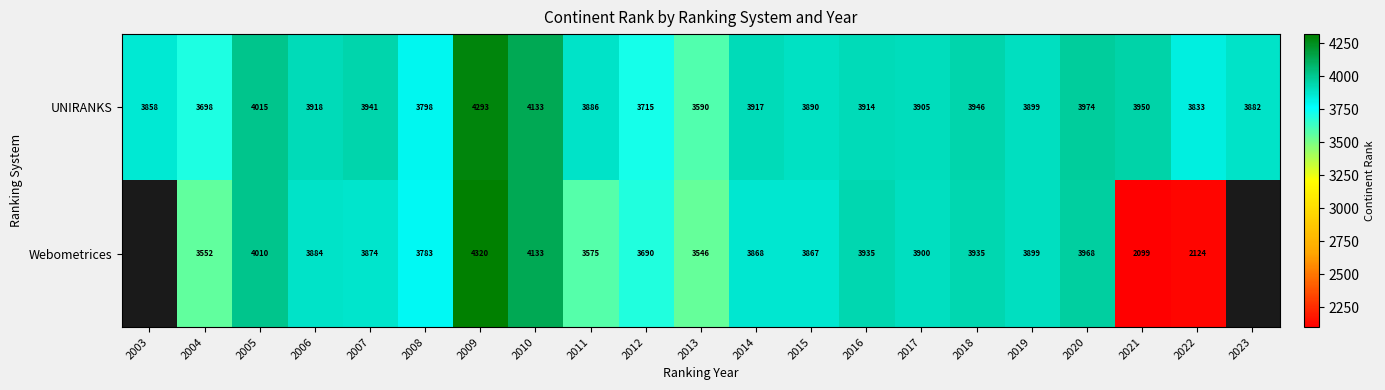

At which category is the sum across all series the highest?

2009